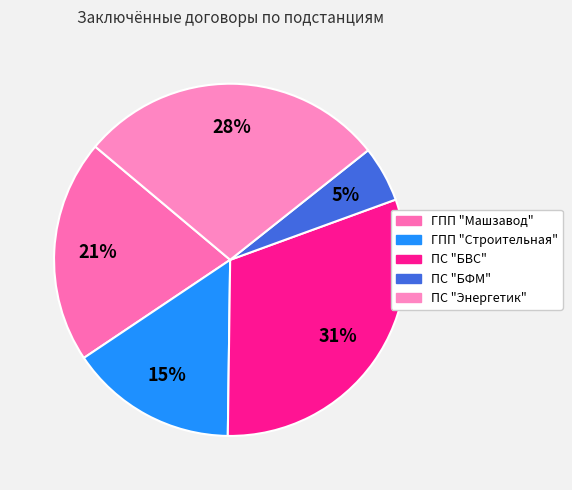

What is the ratio of the value at ПС "БФМ" to the value at ПС "Энергетик"?

0.2